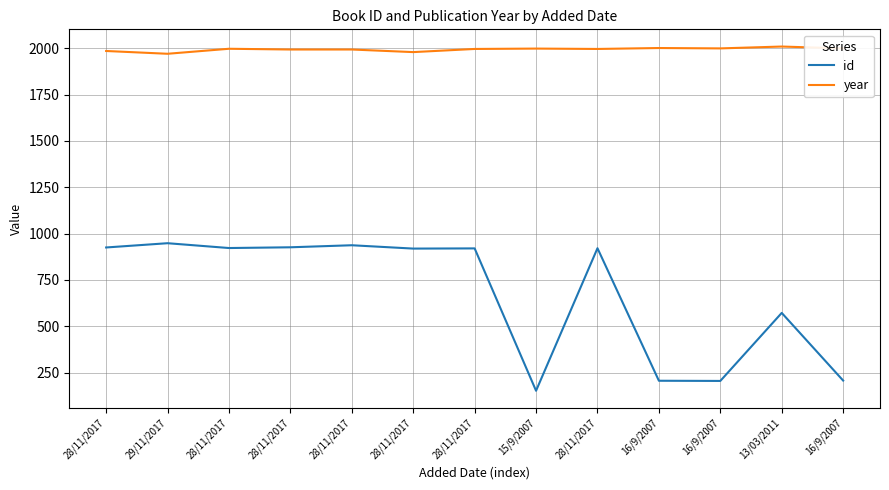

Is this an area chart (filled region under the line)?

No